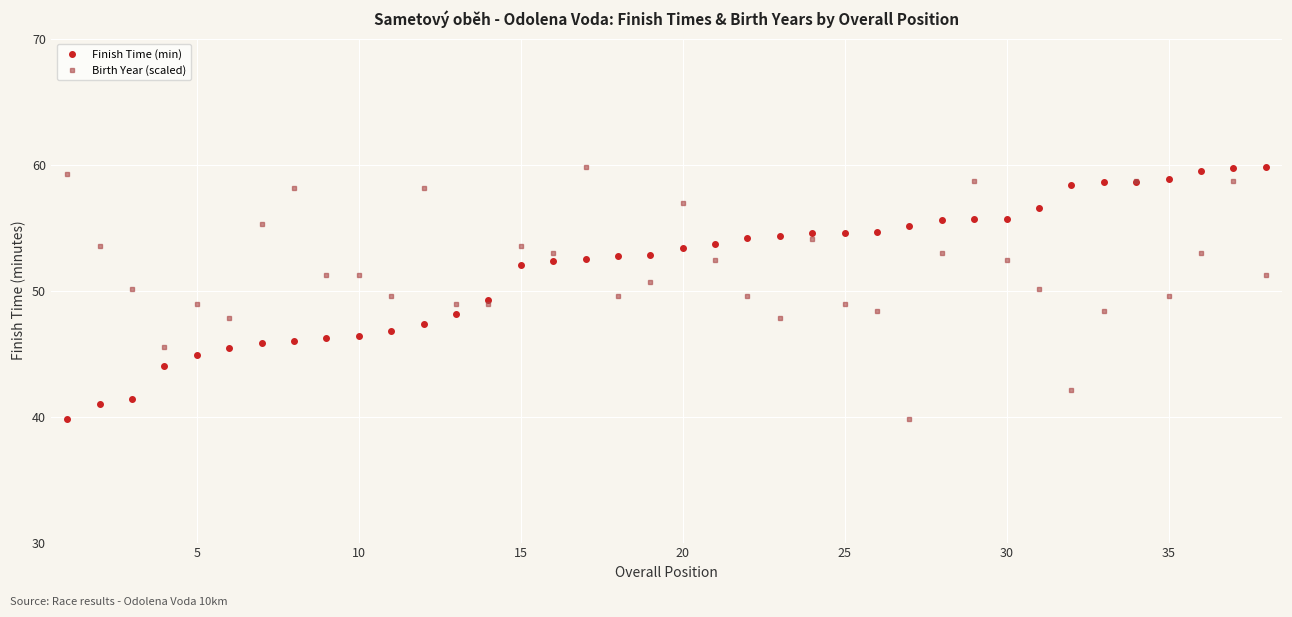

True or false: Birth Year (scaled) has more than 2 interior local peaks.

True